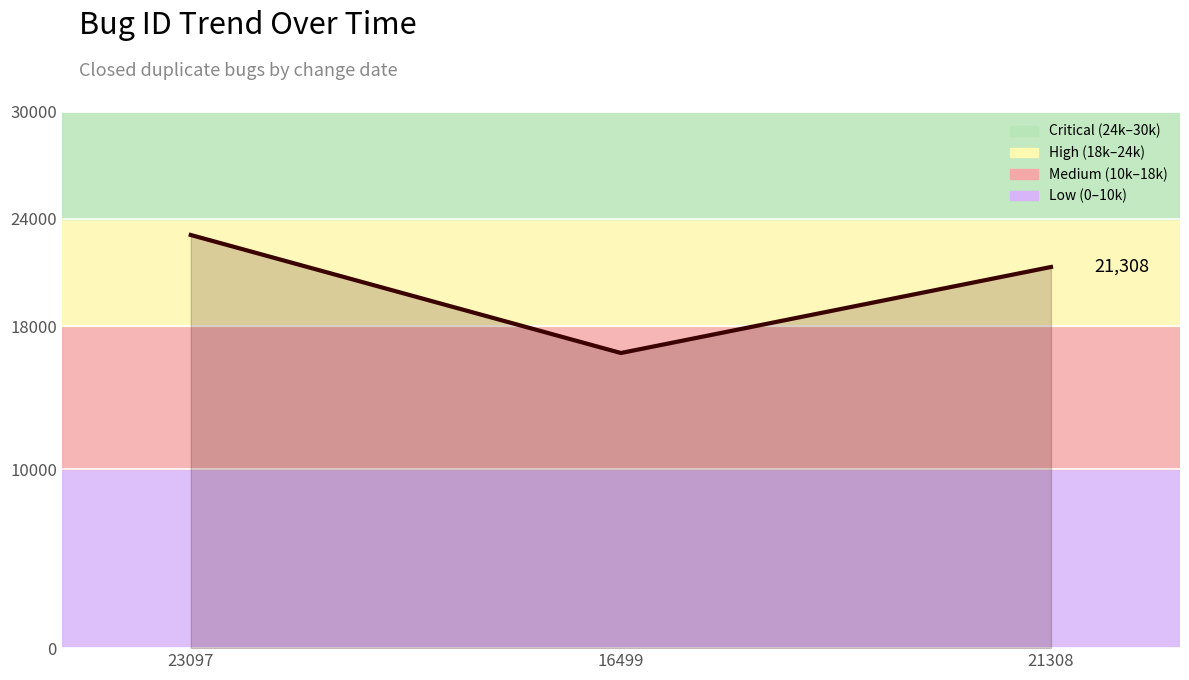

What is the difference between the values at 23097 and 16499?

6598